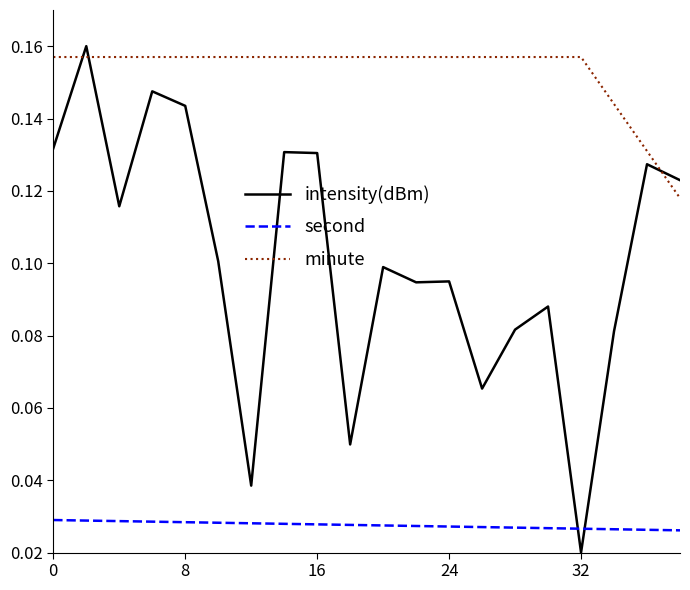

Which series has the largest total across all categories?

minute